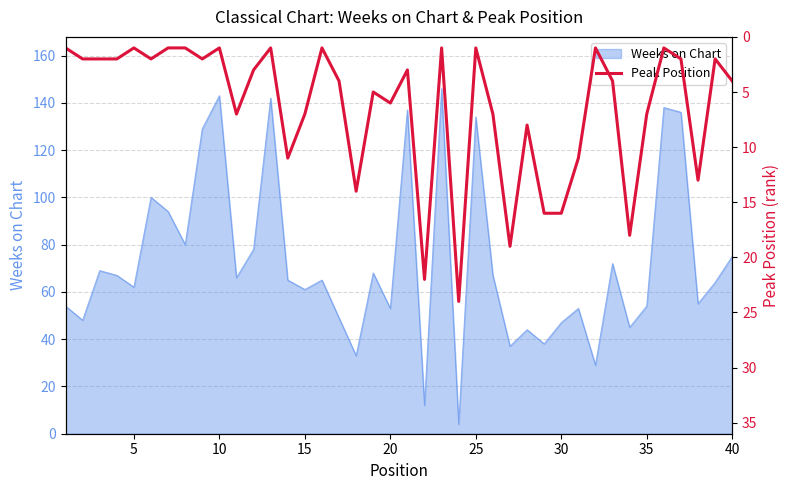

The value of Weeks on Chart at 35 is 88. True or false?

False